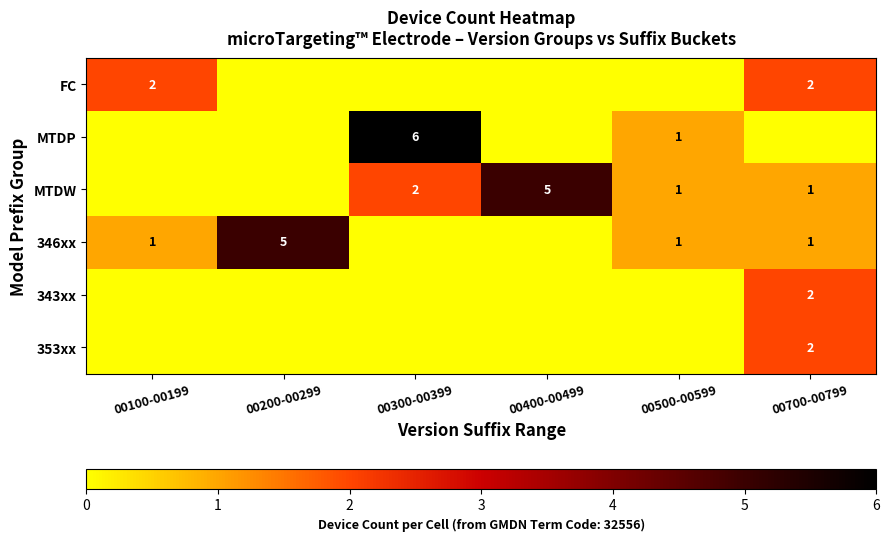

Is it true that MTDW equals 5 at 00400-00499?

True